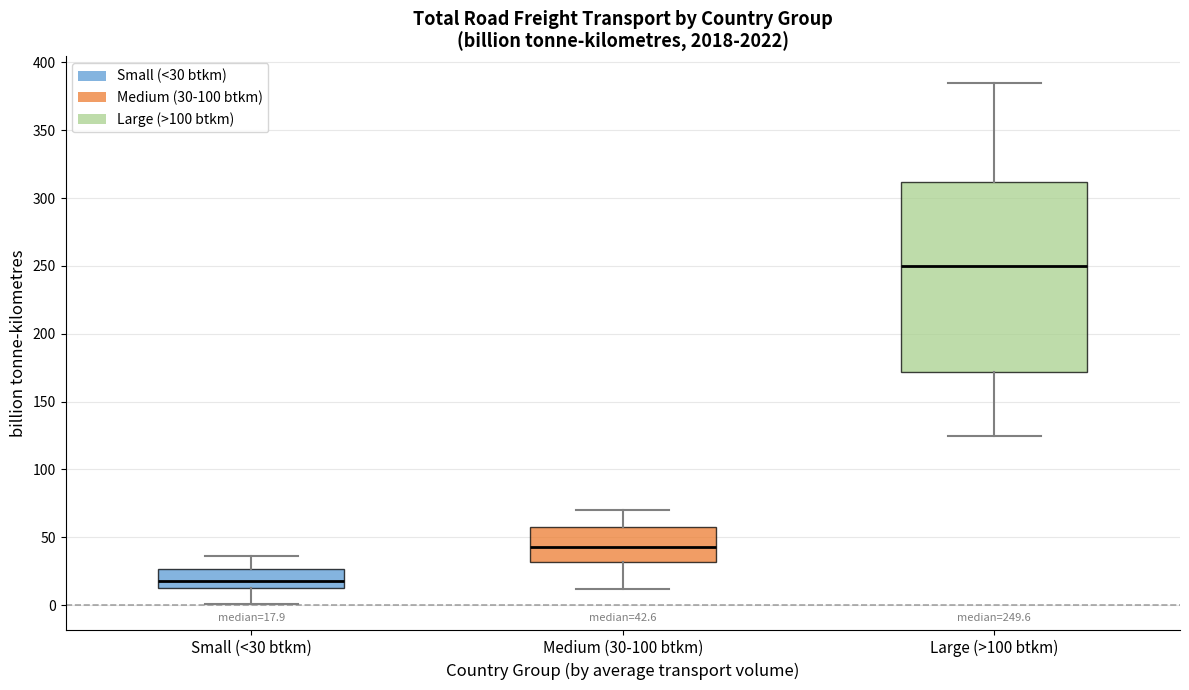

Which box's median line is the highest?

Large (>100 btkm)